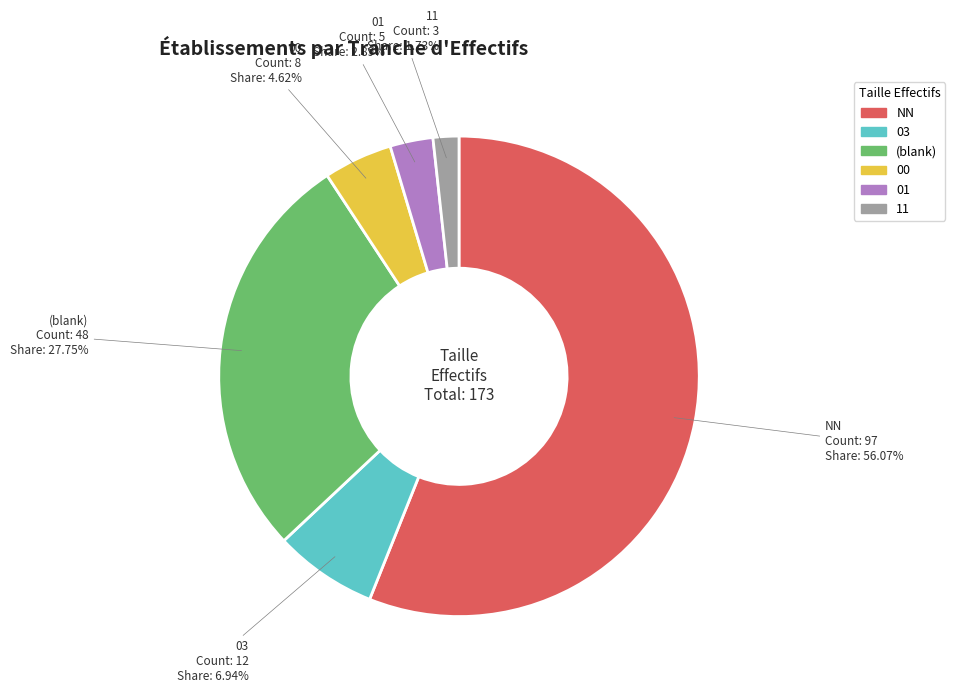

Is there any slice that represents more than half of the pie?

Yes